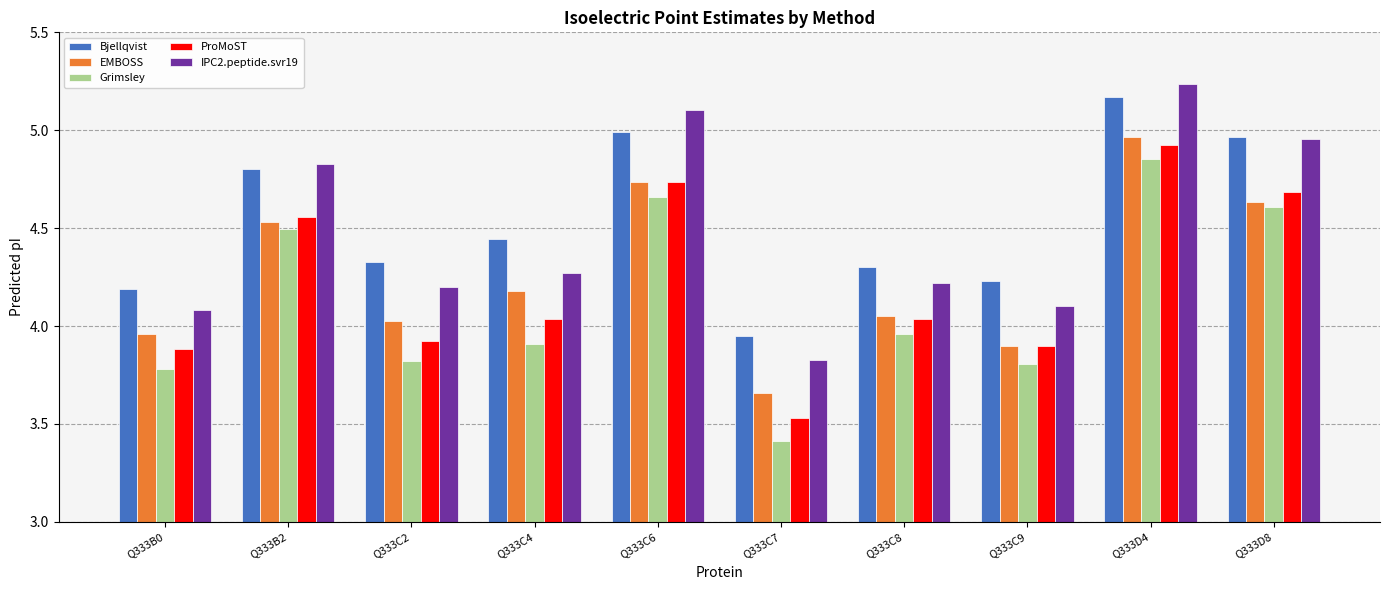

Is it true that Grimsley equals 6.7 at Q333B0?

False